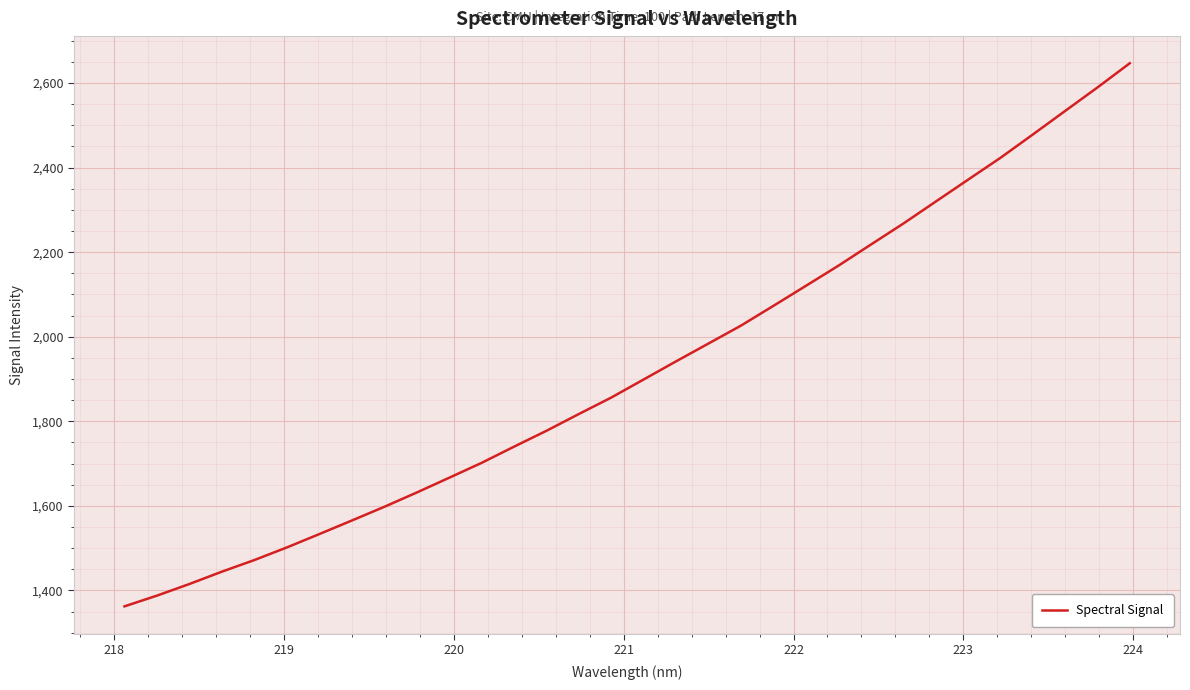

What is the difference between the maximum and minimum values?

1284.2